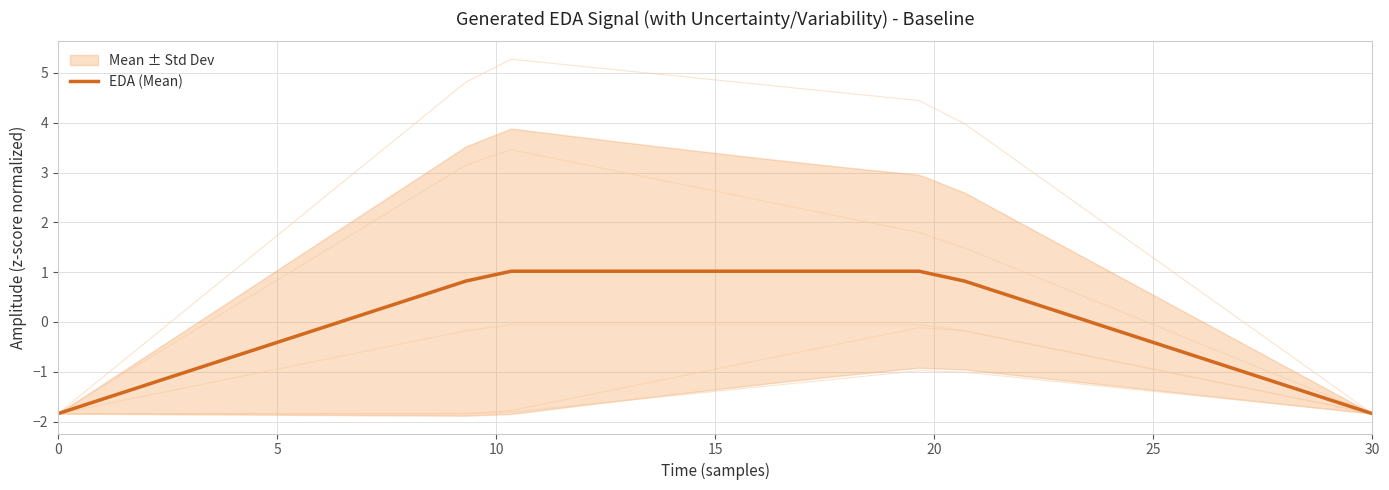

What is the maximum value for EDA (Mean)?

1.0